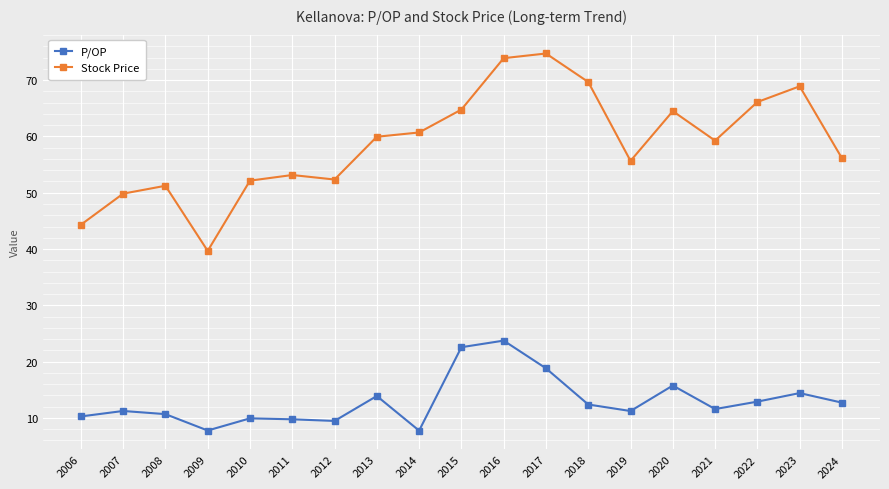

Which series has the widest spread of values?

Stock Price